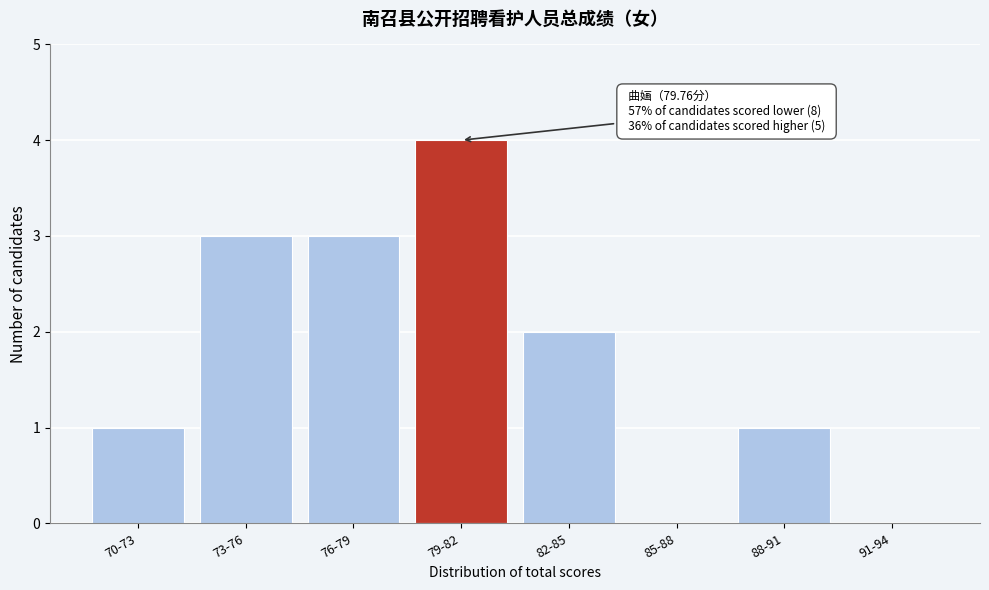

Reading left to right, transcribe all the data shown in this chart.

70-73=1	73-76=3	76-79=3	79-82=4	82-85=2	85-88=0	88-91=1	91-94=0